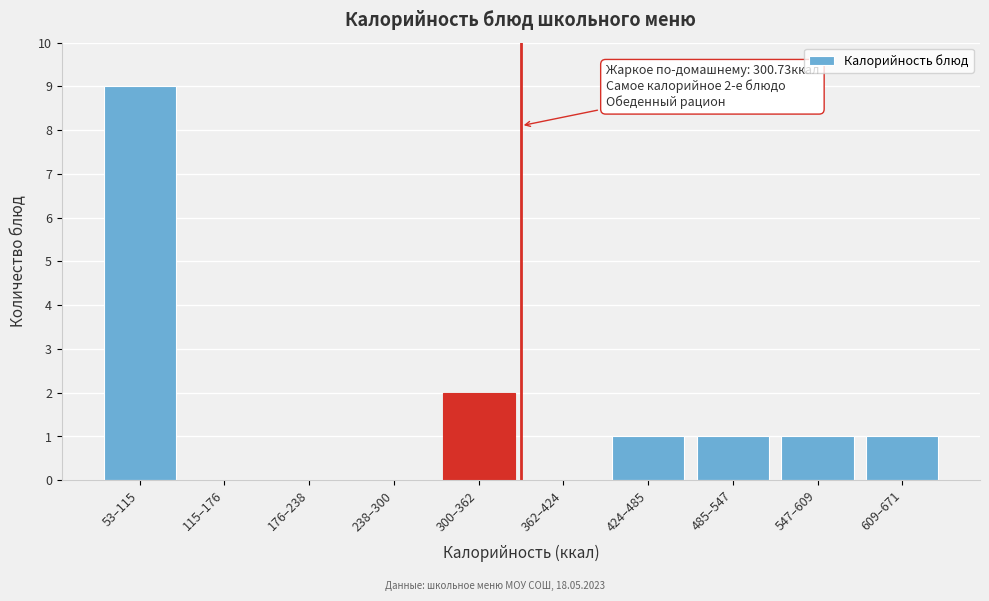

Reading left to right, list all the values displayed in this chart.

53–115=9	115–176=0	176–238=0	238–300=0	300–362=2	362–424=0	424–485=1	485–547=1	547–609=1	609–671=1